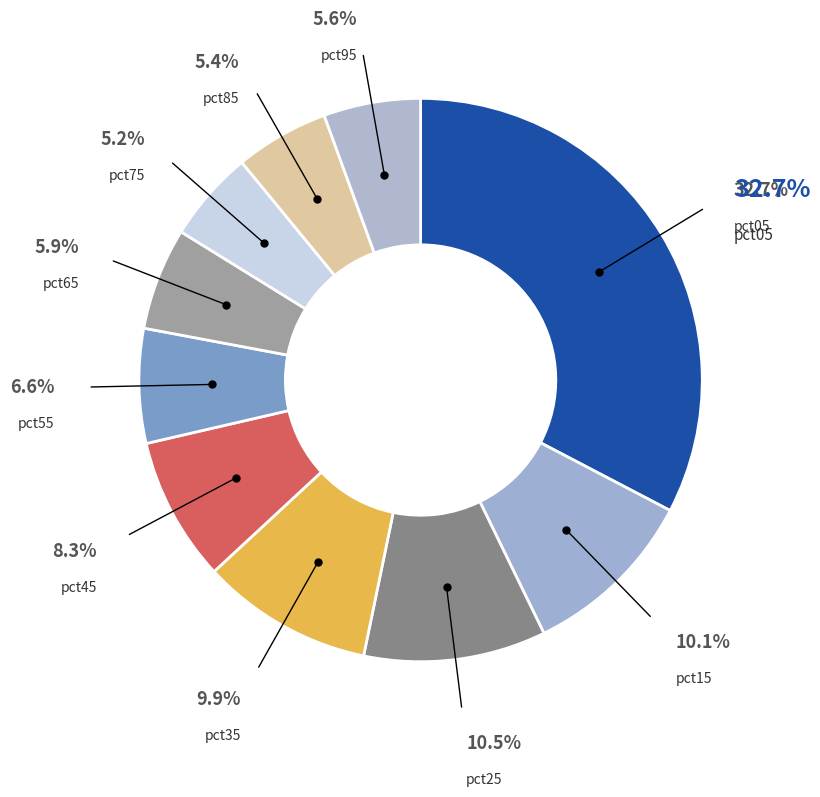

Between pct15 and pct85, which is larger?

pct15